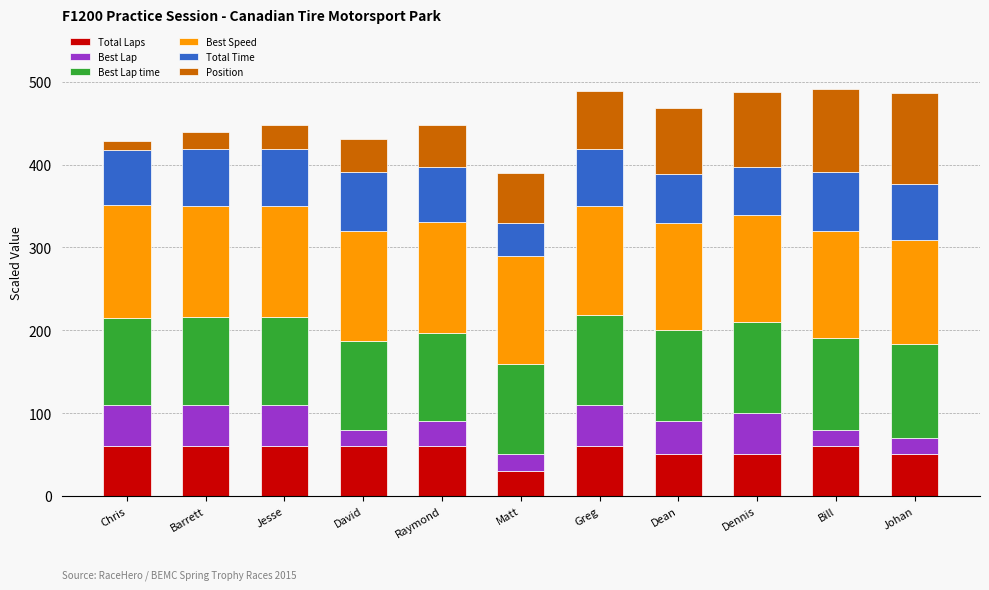

What is the minimum value for Total Laps?

30.0